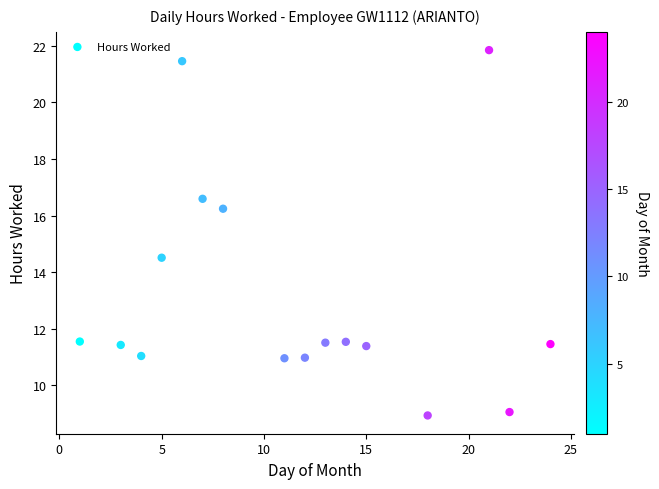

What is the range of Y values (max minus min)?

12.9